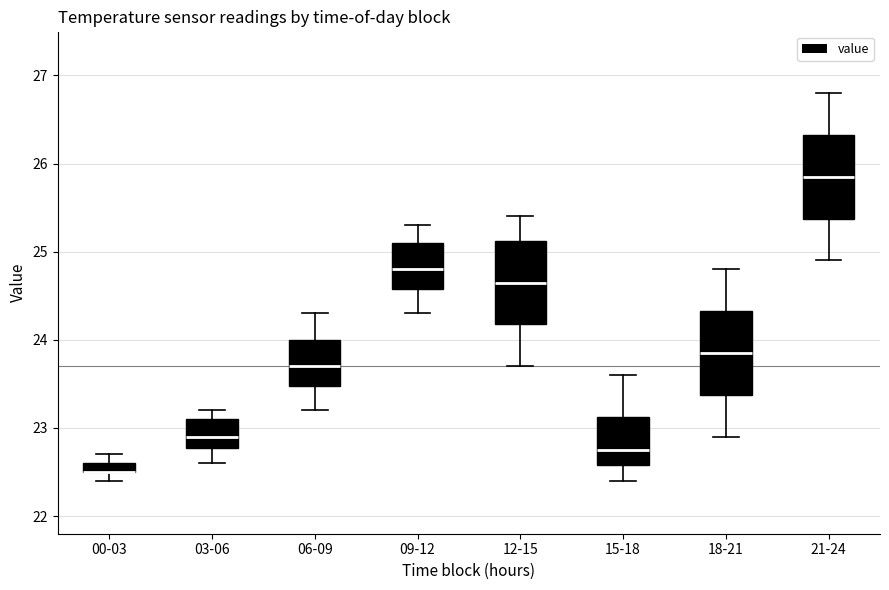

Where is the upper edge of the box for 00-03 on the y-axis? The values are not printed on the chart, so give them approximately, as read against the axis.

22.6